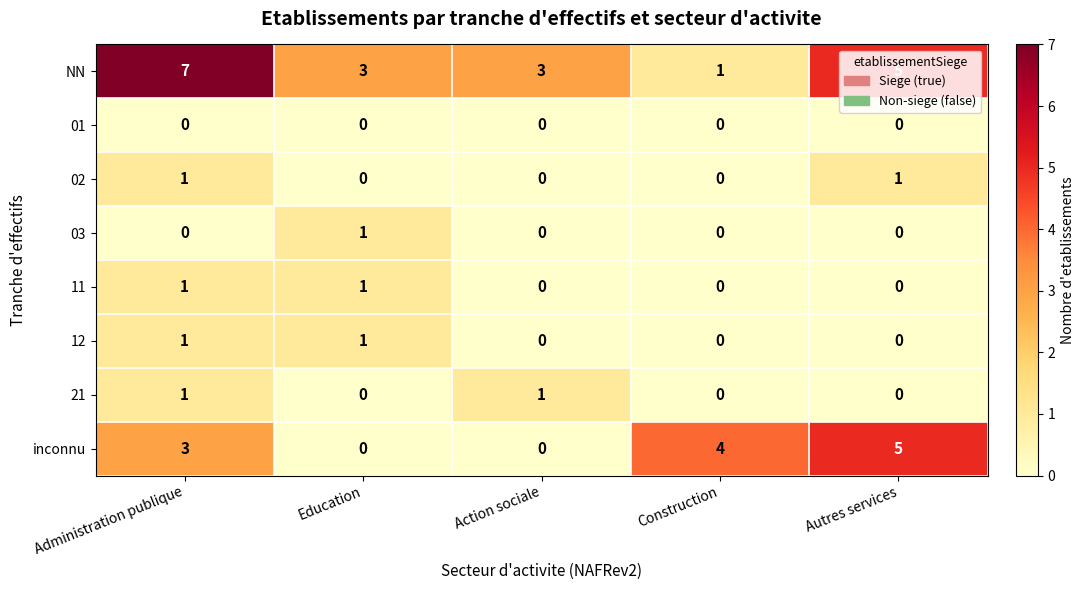

True or false: inconnu has a value of 0 at Action sociale.

True